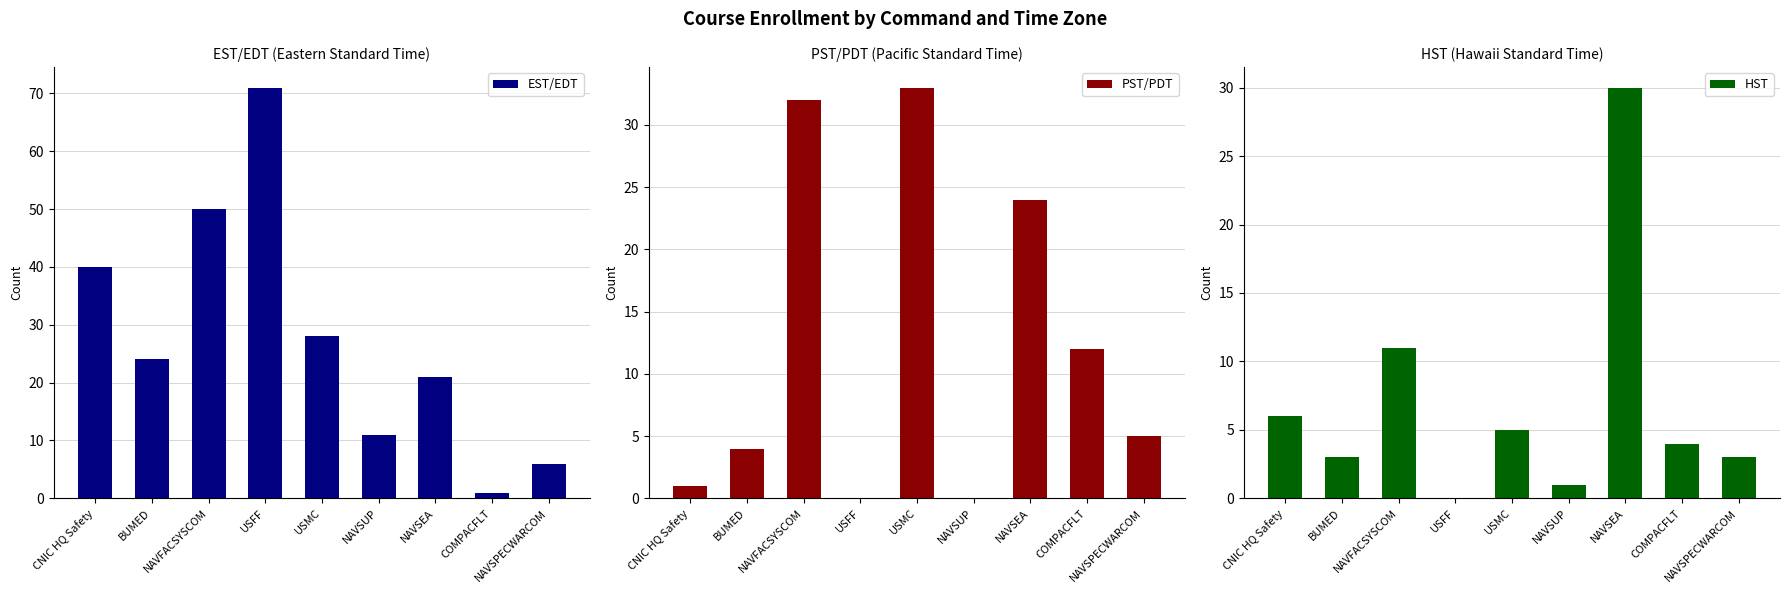

Reading right to left, extract all data points from this chart.

EST/EDT: 6	1	21	11	28	71	50	24	40
PST/PDT: 5	12	24	0	33	0	32	4	1
HST: 3	4	30	1	5	0	11	3	6